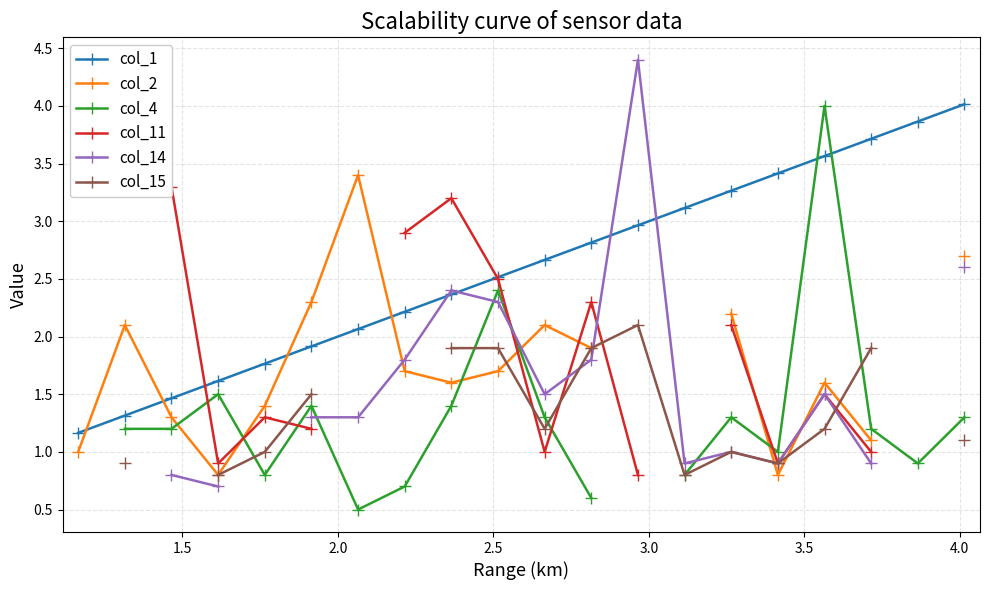

How many values in the col_2 series are below 1?

2